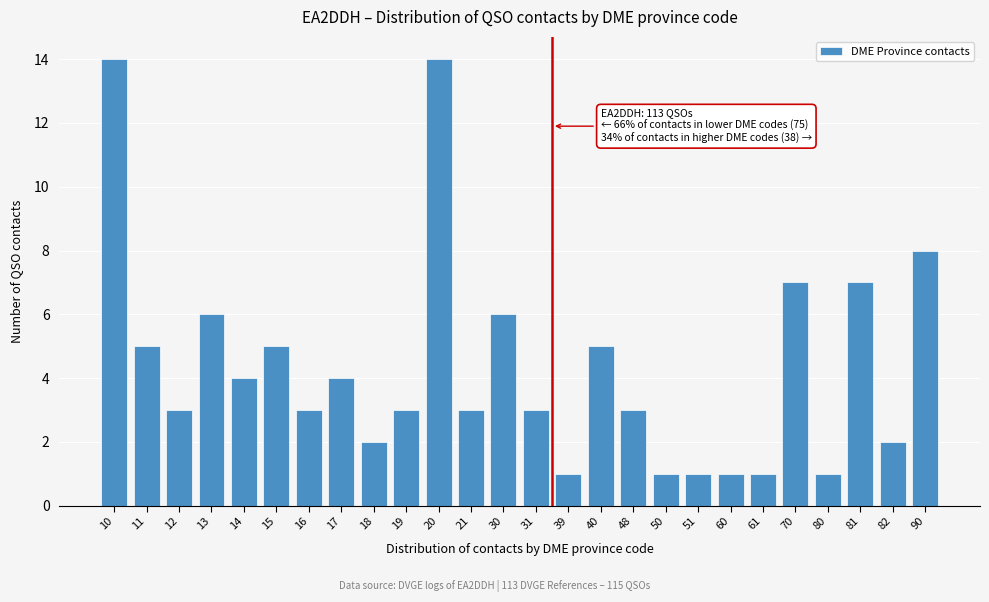

Reading left to right, list all the values displayed in this chart.

10=14	11=5	12=3	13=6	14=4	15=5	16=3	17=4	18=2	19=3	20=14	21=3	30=6	31=3	39=1	40=5	48=3	50=1	51=1	60=1	61=1	70=7	80=1	81=7	82=2	90=8